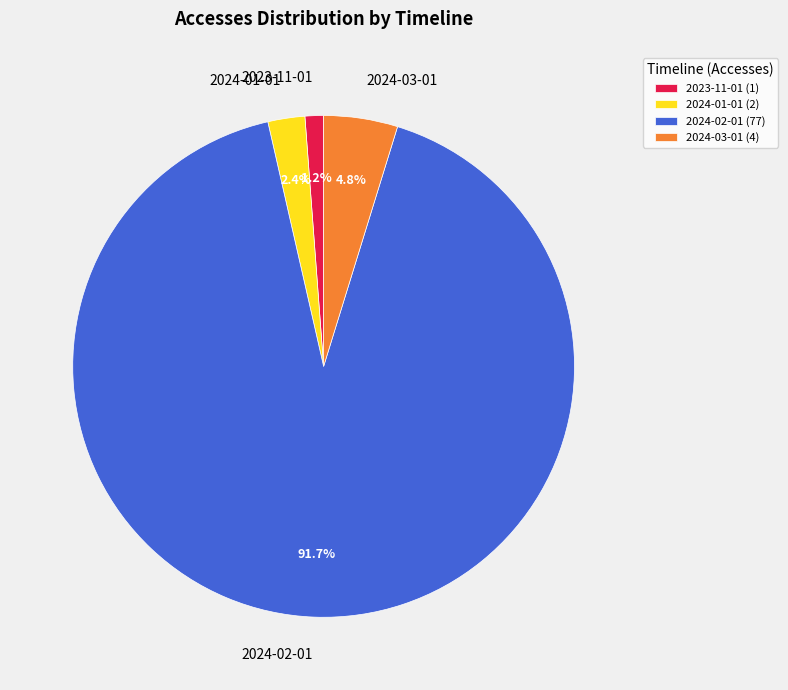

To the nearest percent, what is the average slice percentage?

25%